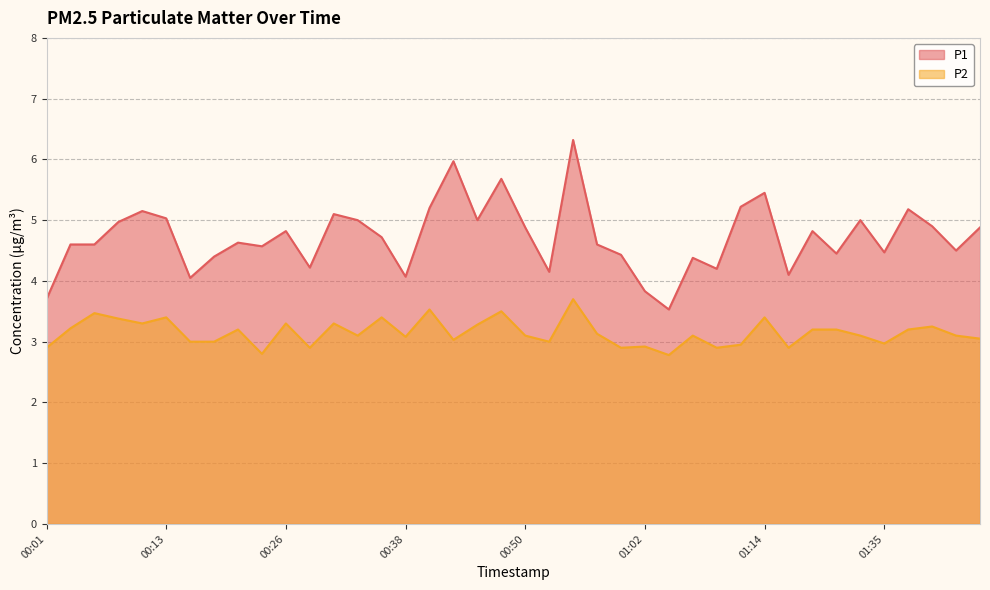

Which series has the largest range (max minus min)?

P1